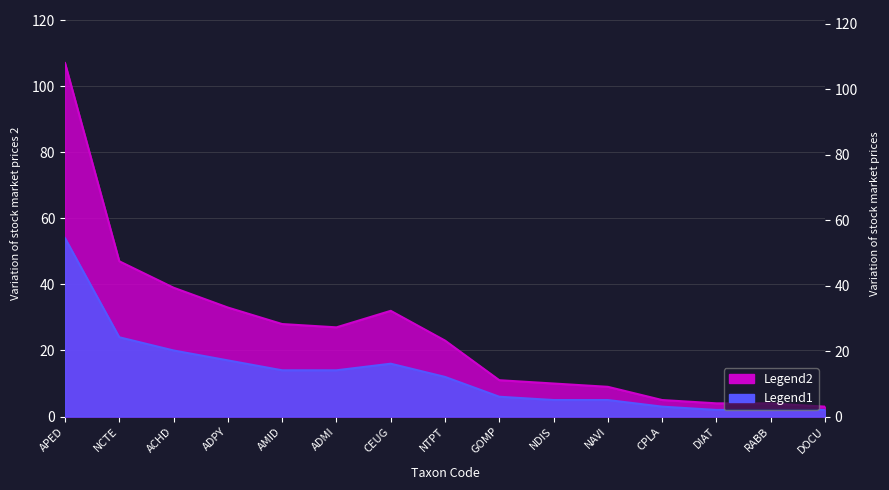

At which category does the chart reach its peak across all series?

APED